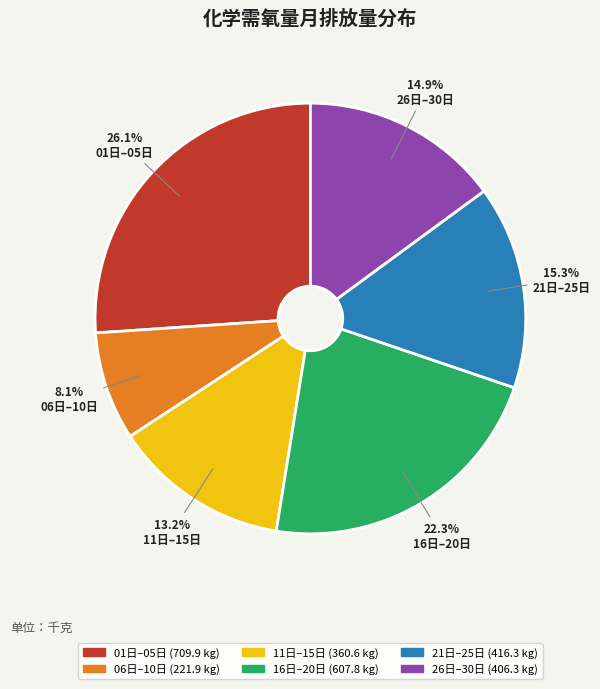

Is there a majority slice in this chart?

No